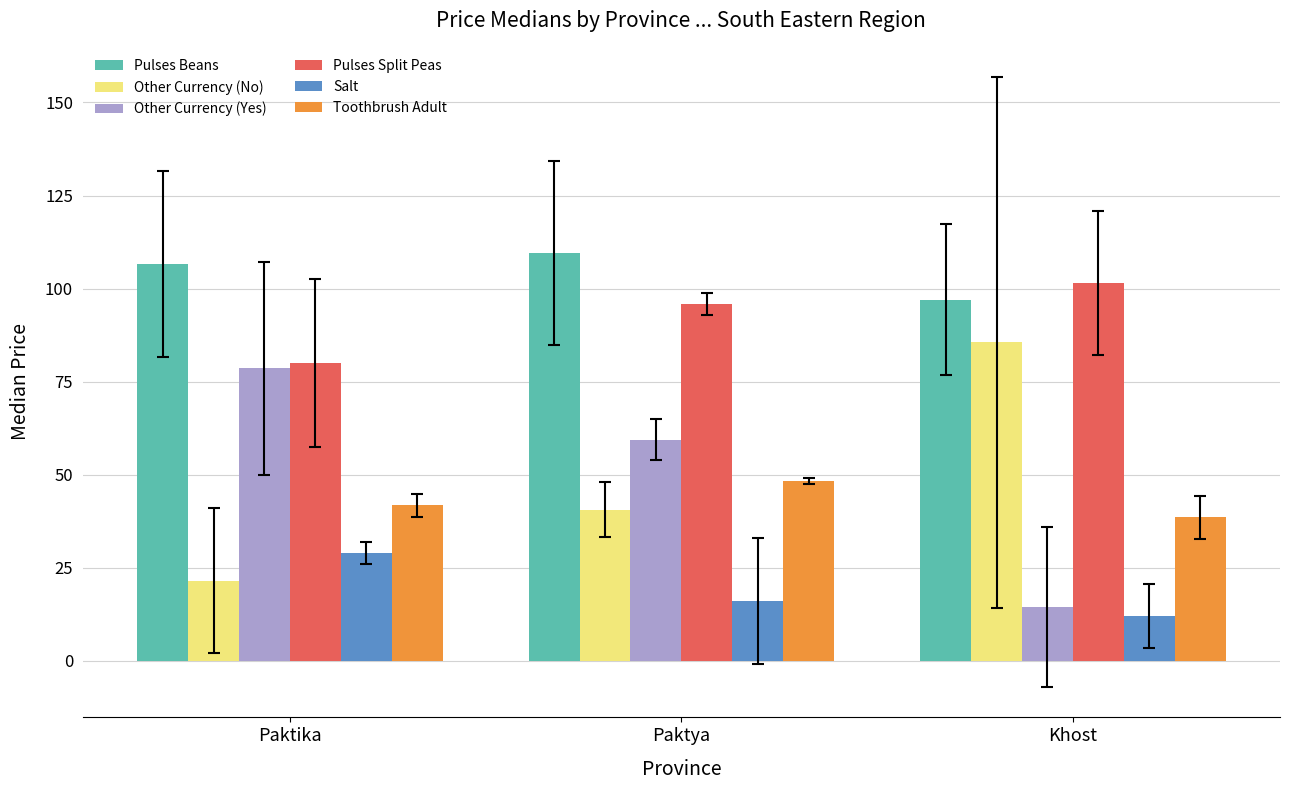

What is the difference between the highest and lowest values at Khost?

89.5